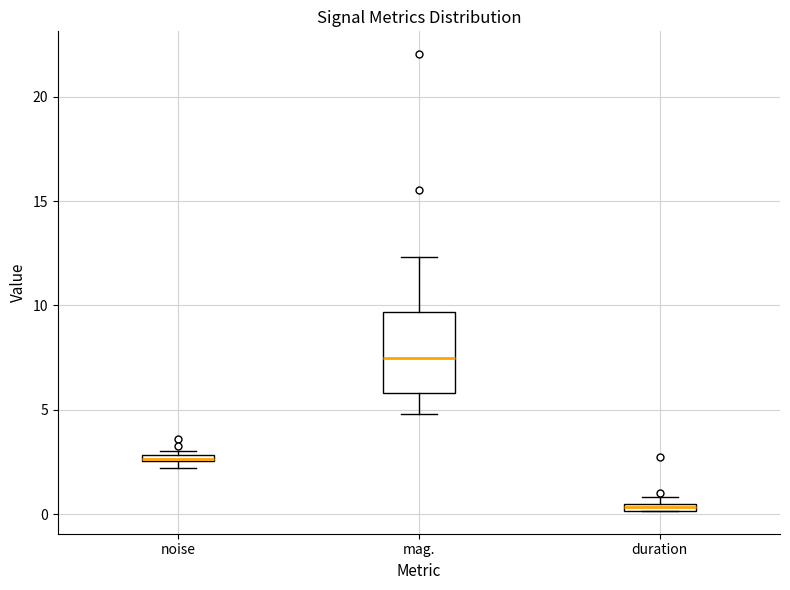

Which box has the lowest median line?

duration